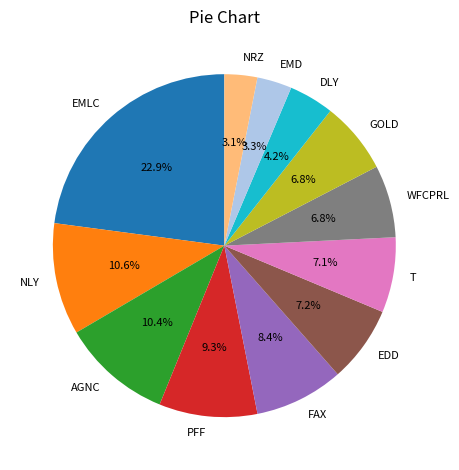

Which category has the biggest portion of the pie?

EMLC